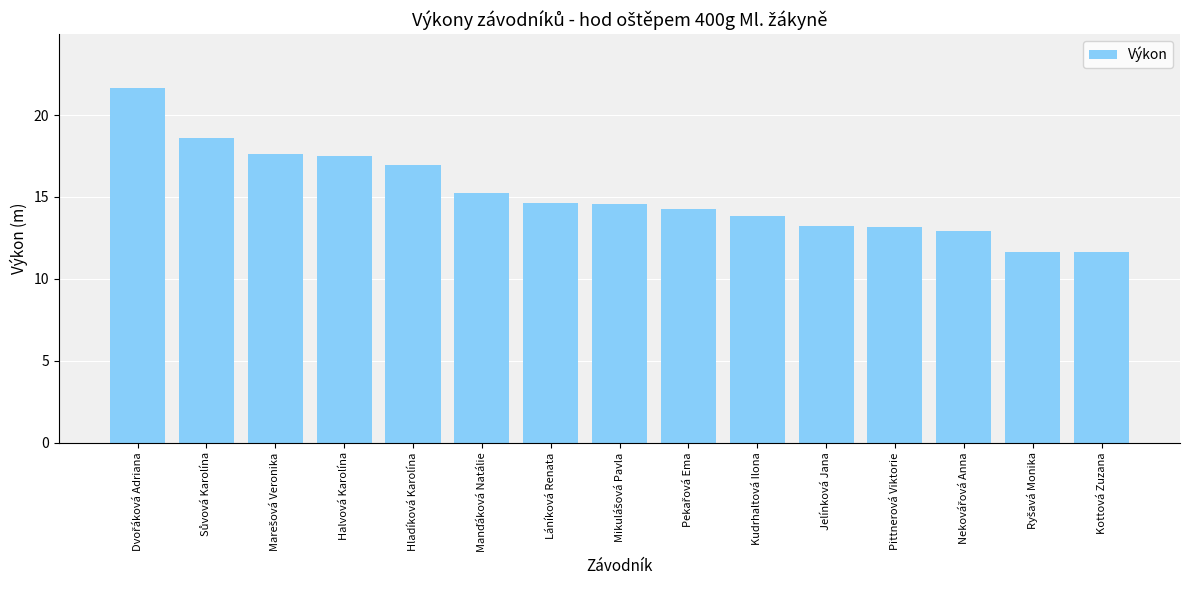

How many distinct data groups are displayed?

1